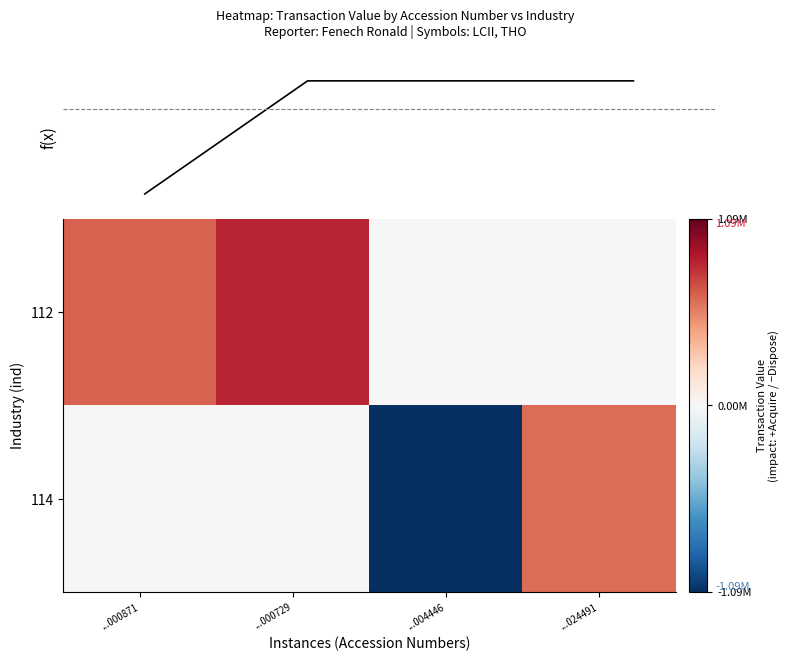

Count the 112 values in the range 0 to 829900.

4